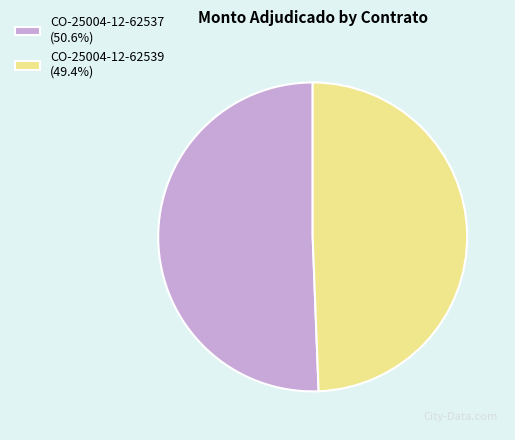

What is the largest slice in the pie chart?

CO-25004-12-62537